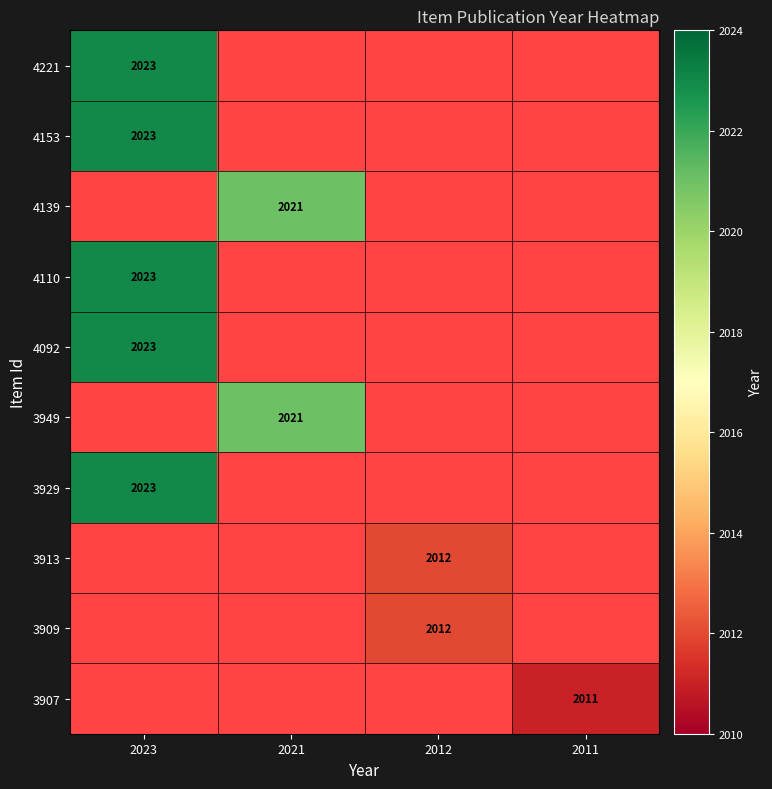

The 4221 series shows 3439 at 2023. True or false?

False